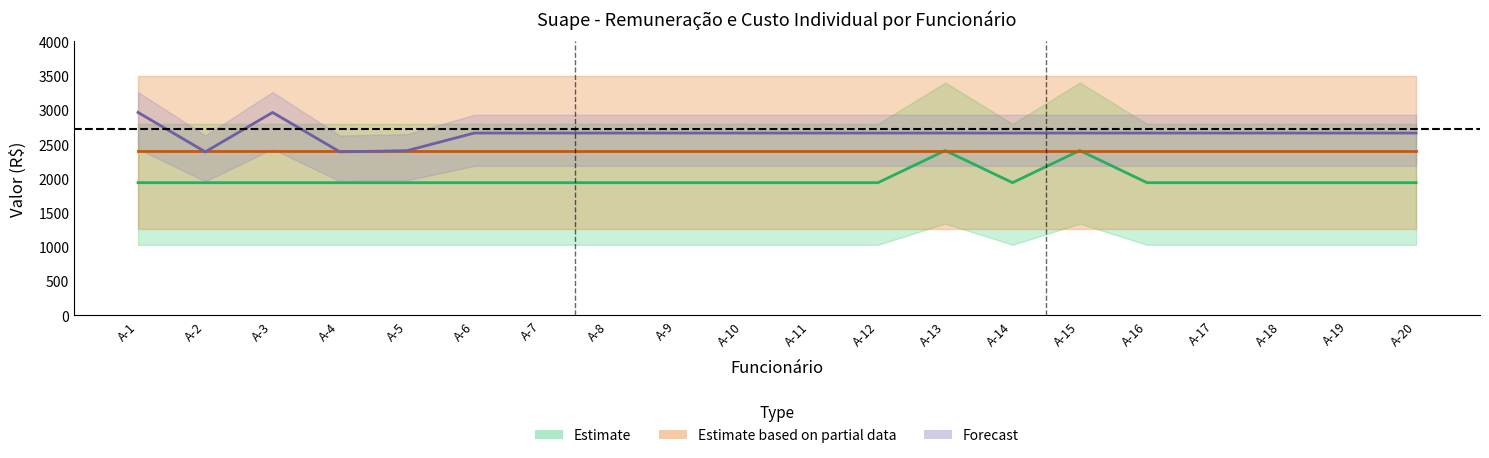

How many lines are shown in the chart?

5